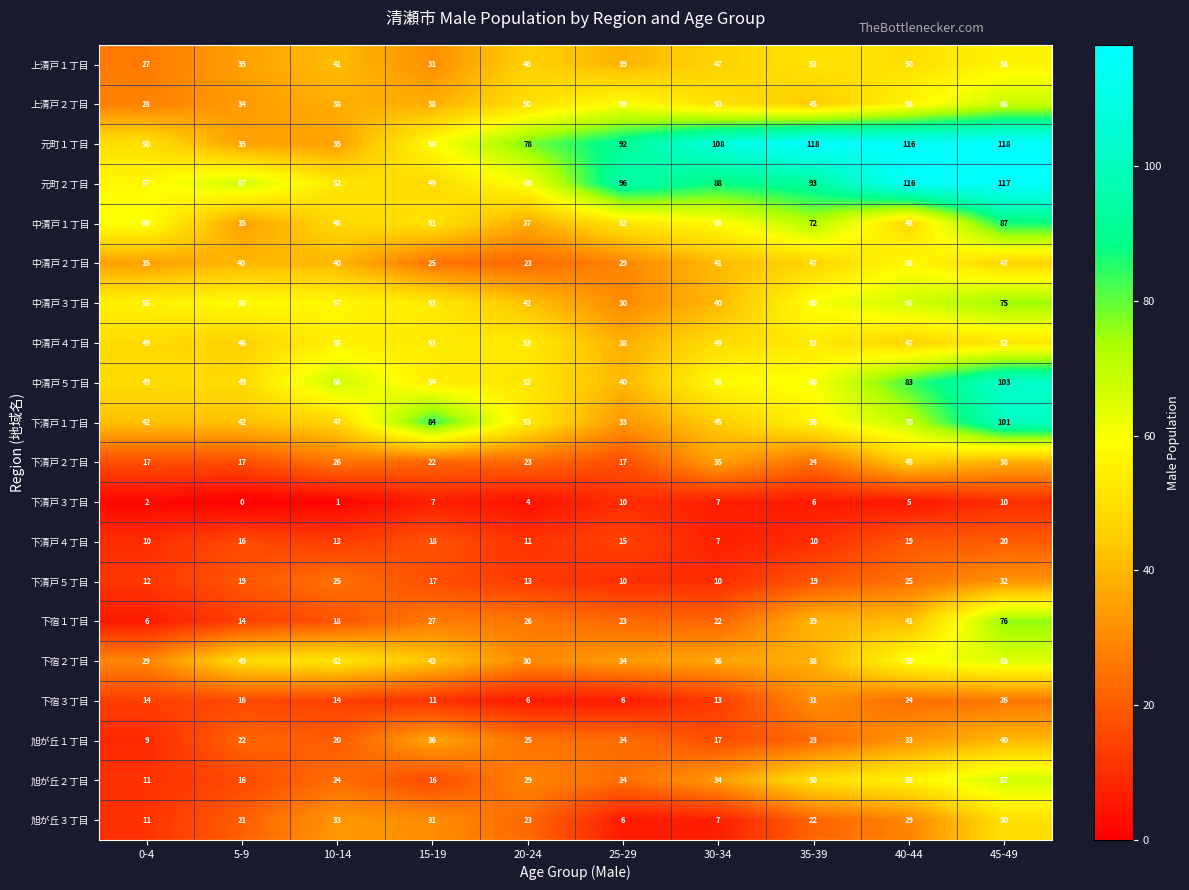

At which category does the chart reach its minimum across all series?

5-9